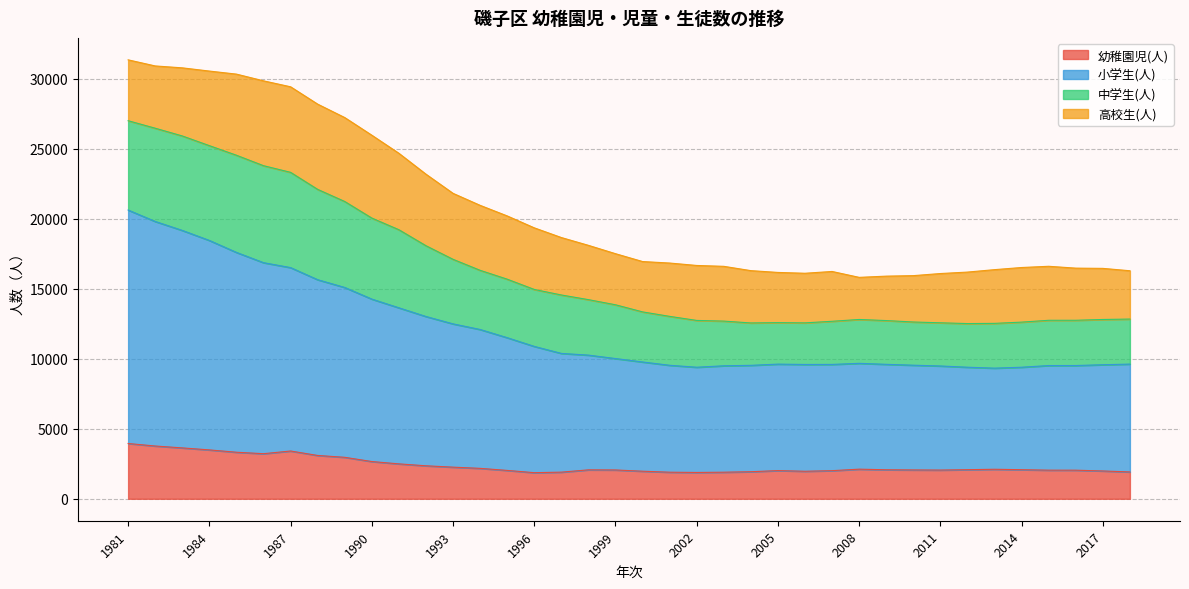

At how many categories does at least one series exceed 28807?

7